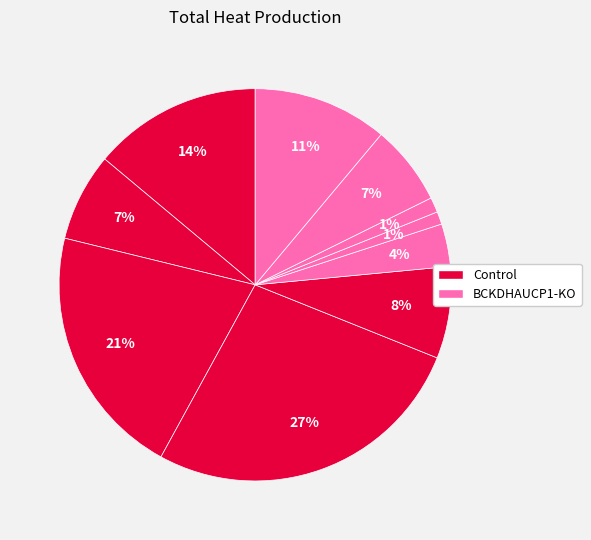

To the nearest percent, what is the average slice percentage?

10%